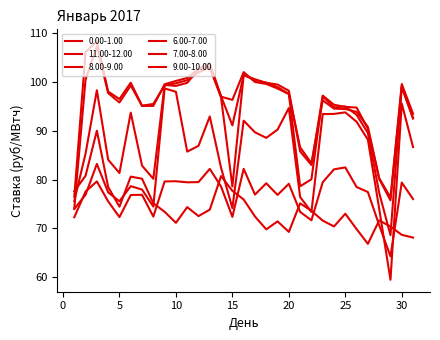

What is the sum of all 11.00-12.00 values?

2959.1